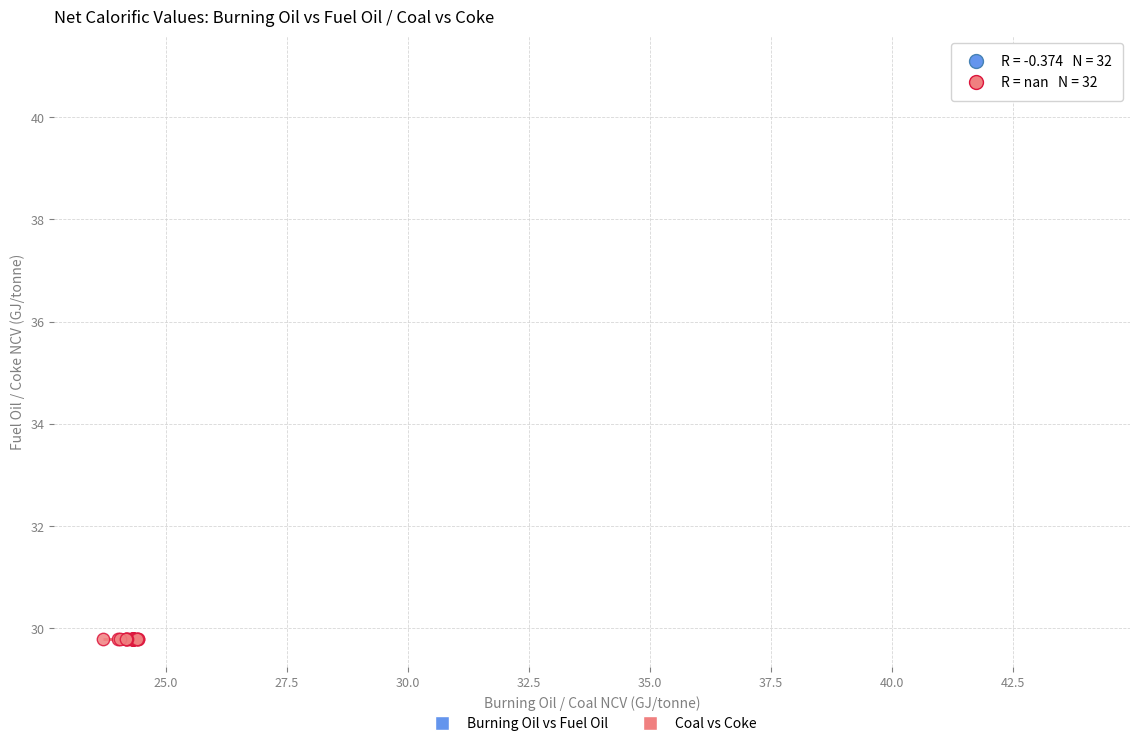

Which series reaches the maximum Y coordinate?

Burning Oil vs Fuel Oil